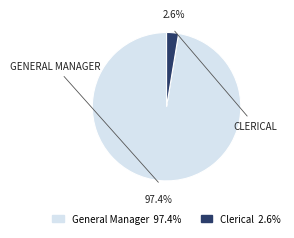

To the nearest percent, what is the average slice percentage?

50%